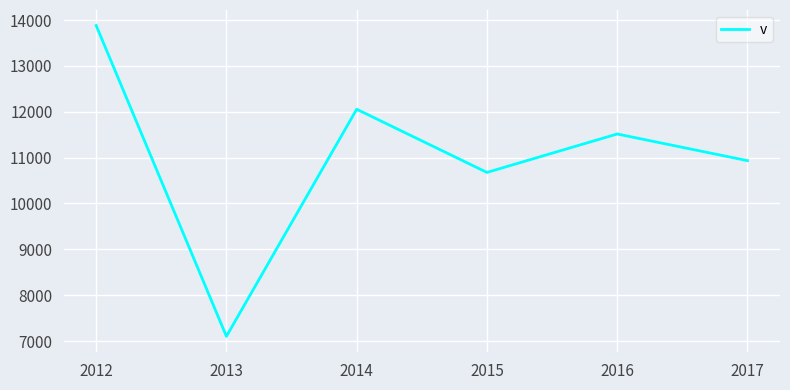

What is the difference between the second highest and minimum values?

4954